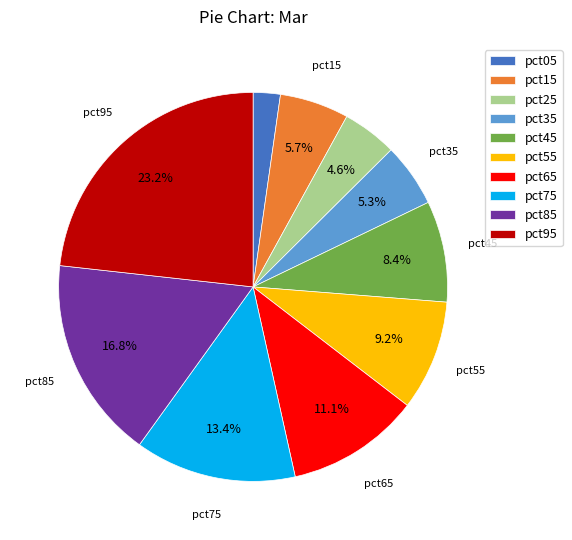

To the nearest percent, what portion does pct15 represent?

6%